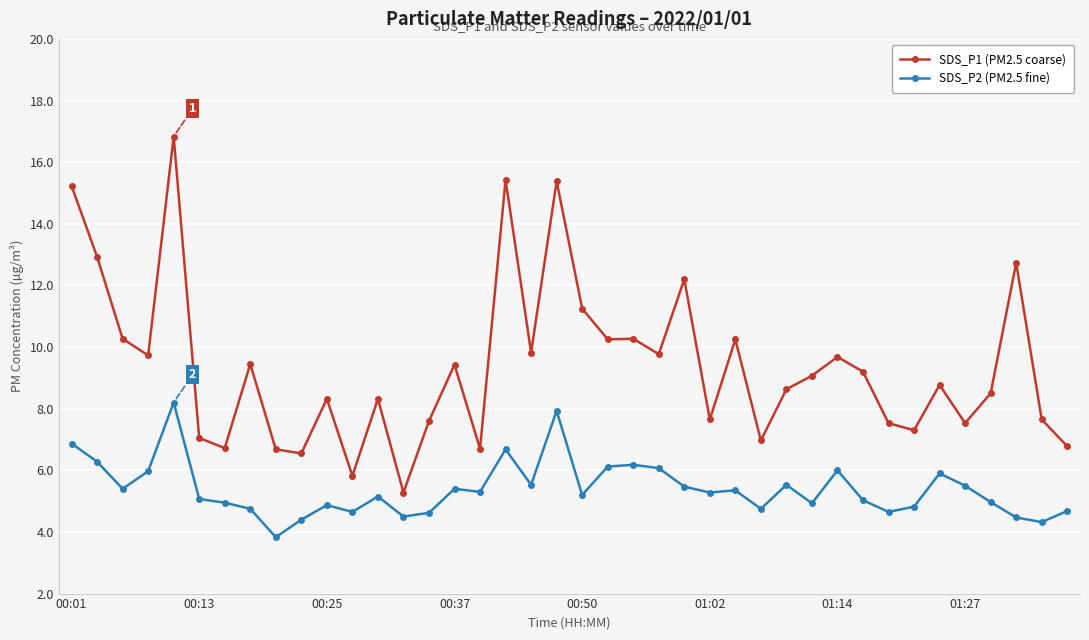

How many values in the SDS_P1 (PM2.5 coarse) series are below 9?

20